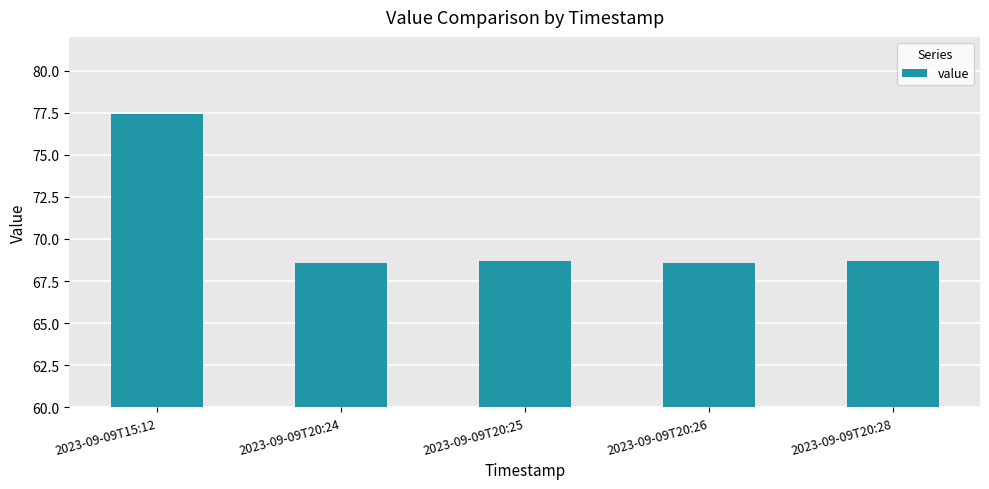

Approximately how many times larger is the value at 2023-09-09T20:28 compared to 2023-09-09T15:12?

0.9